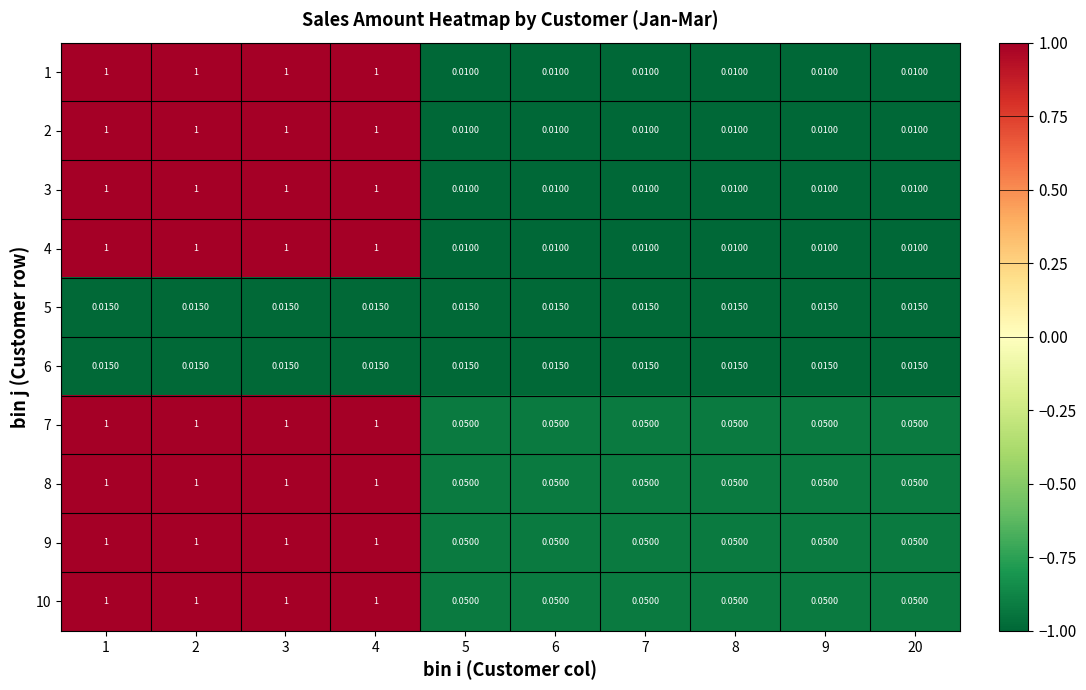

How many categories are shown in the chart?

10